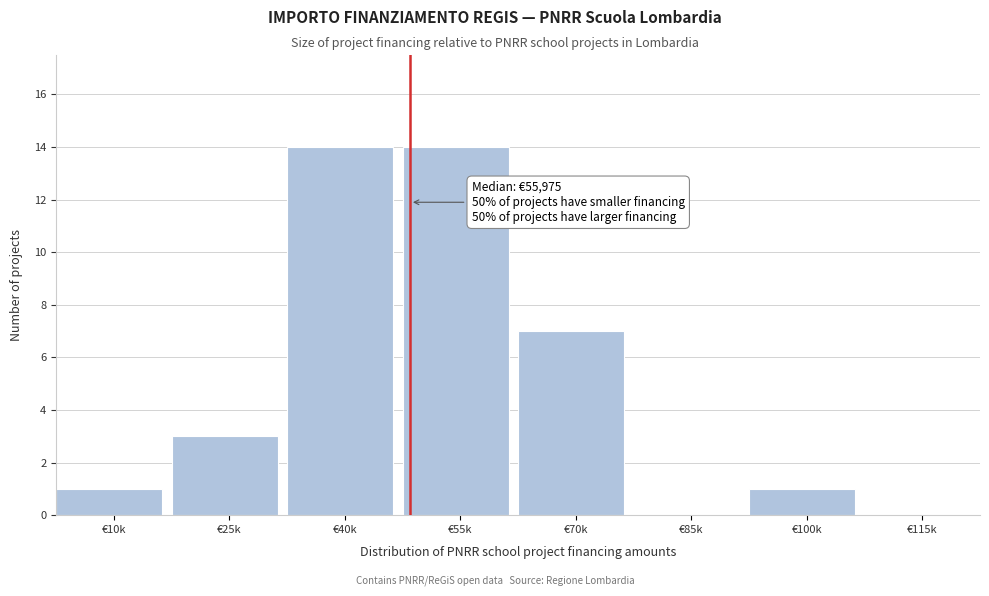

Reading right to left, transcribe all the data shown in this chart.

€115k=0	€100k=1	€85k=0	€70k=7	€55k=14	€40k=14	€25k=3	€10k=1